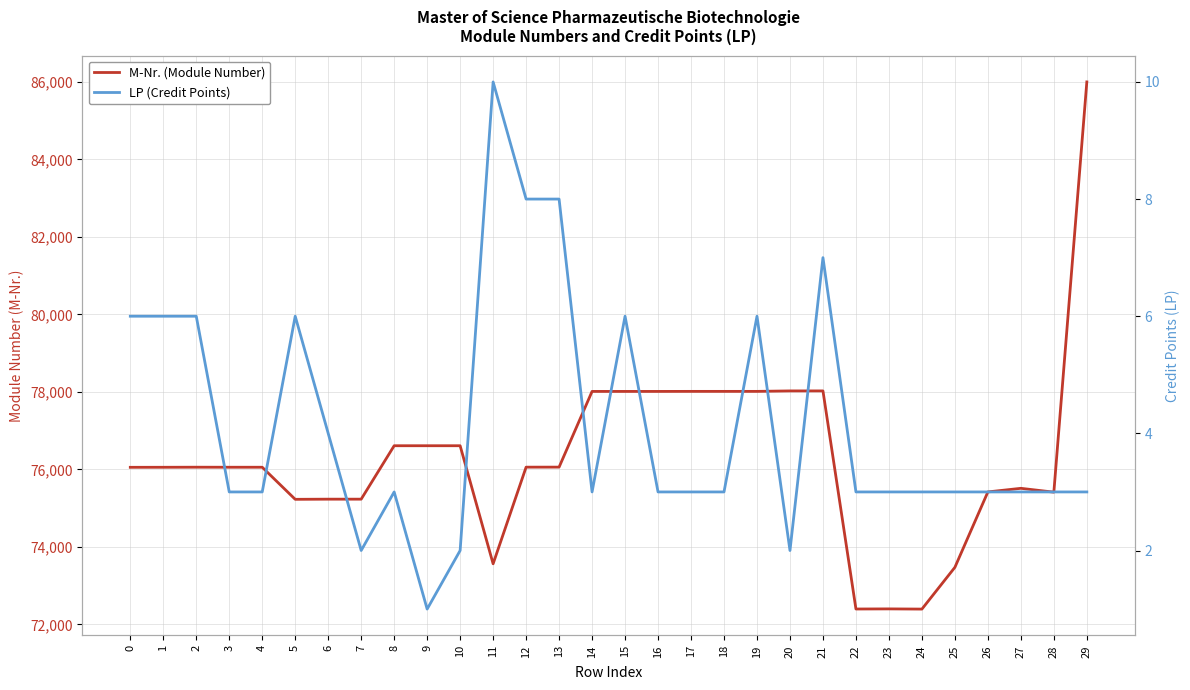

How many data points in LP (Credit Points) are less than 3?

4